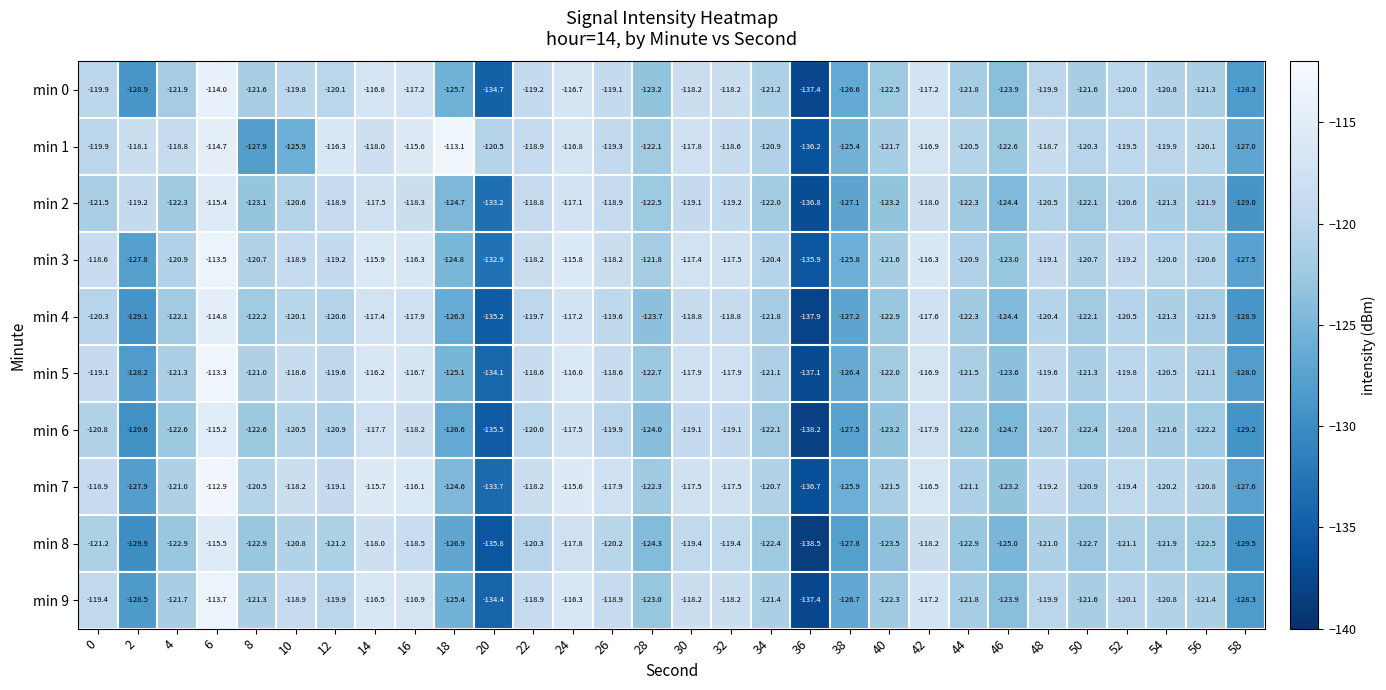

What is the total value across all series at 34?

-1214.0